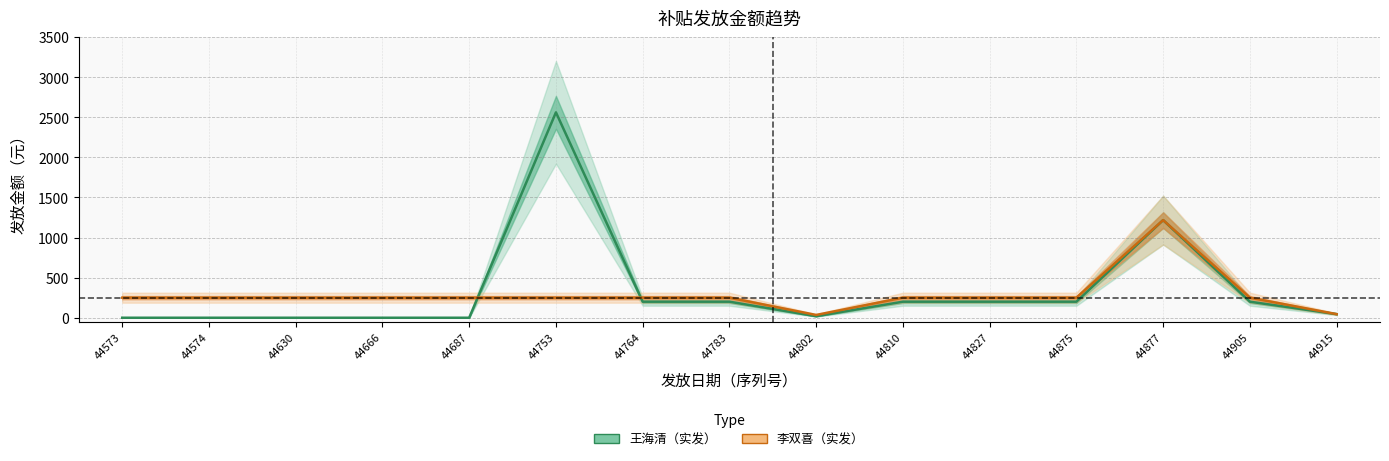

True or false: 王海清 and 李双喜 cross at least once.

True